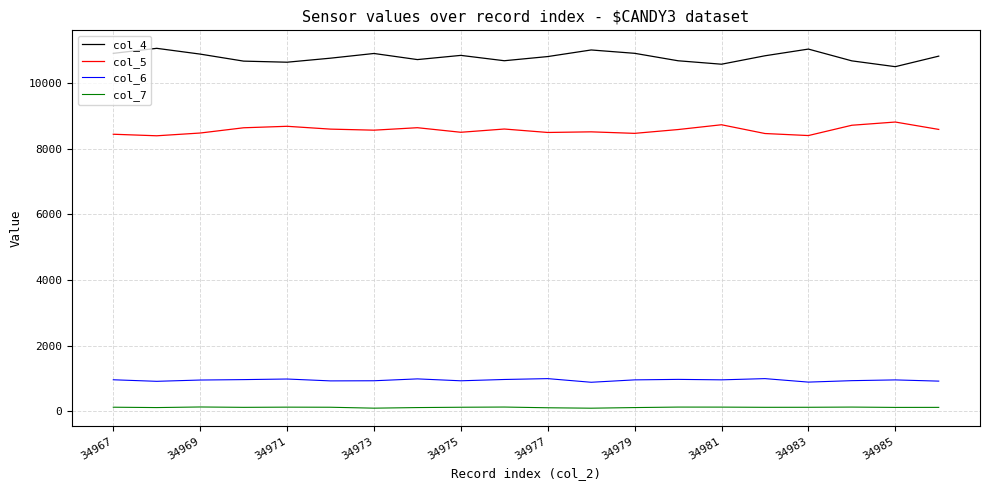

Rank the series by their maximum value, from highest to lowest.

col_4, col_5, col_6, col_7